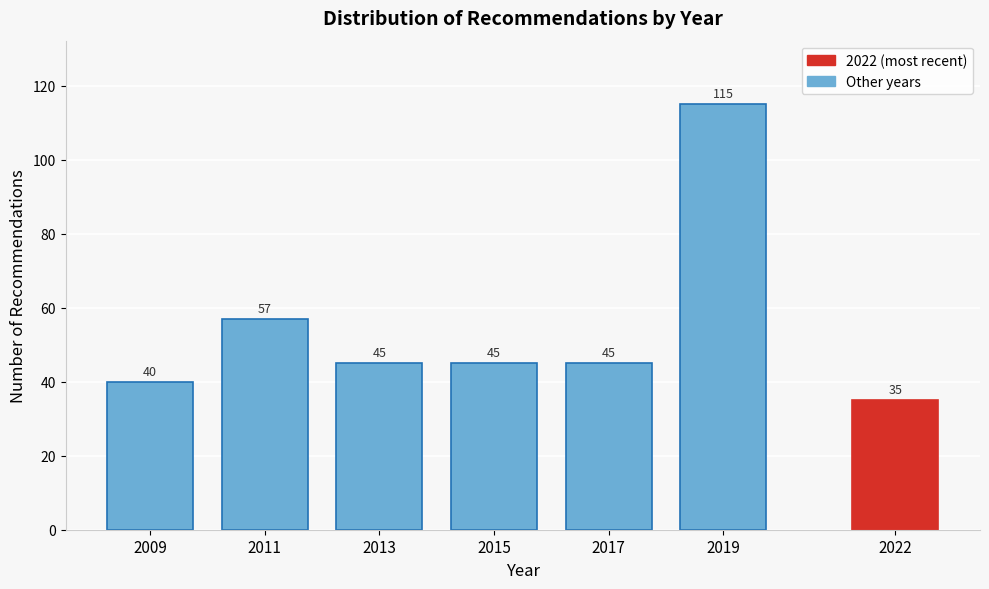

Reading left to right, what are all the values shown in this chart?

2009=40	2011=57	2013=45	2015=45	2017=45	2019=115	2022=35